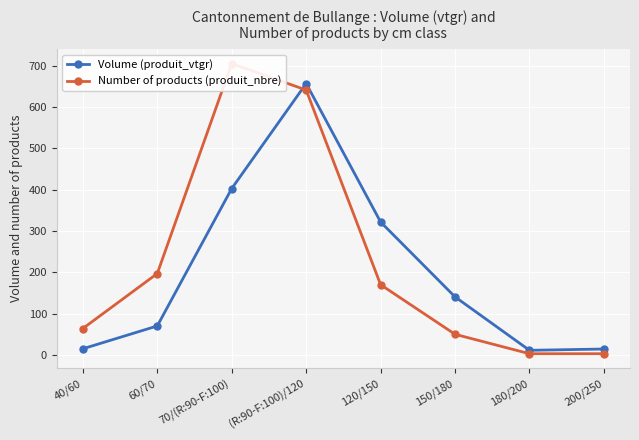

What is the total value across all series at 70/(R:90-F:100)?

1107.7